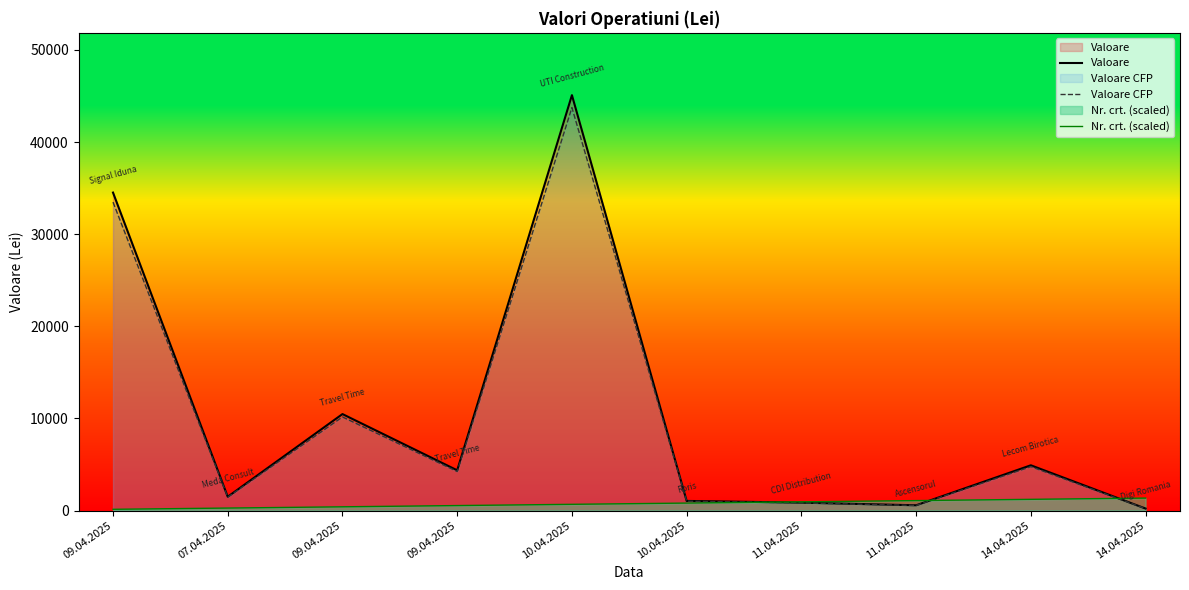

How many data points does each series have?

10